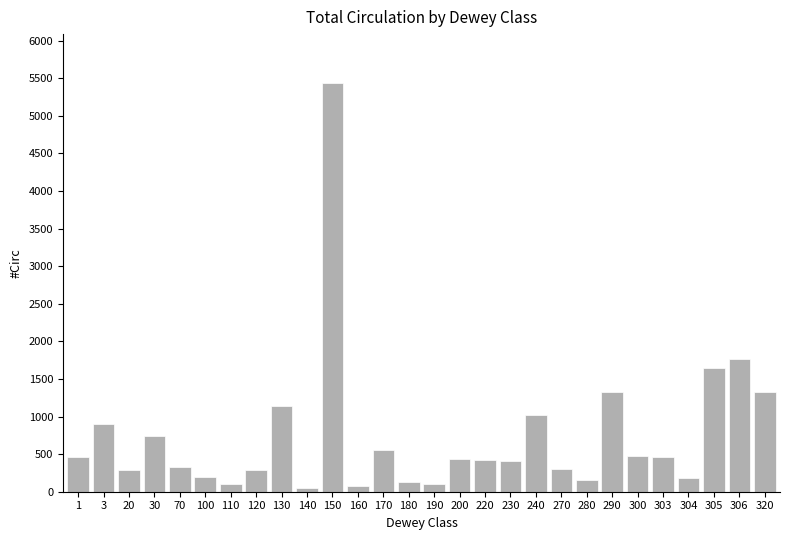

What is the change in value from 150 to 306?

-3669